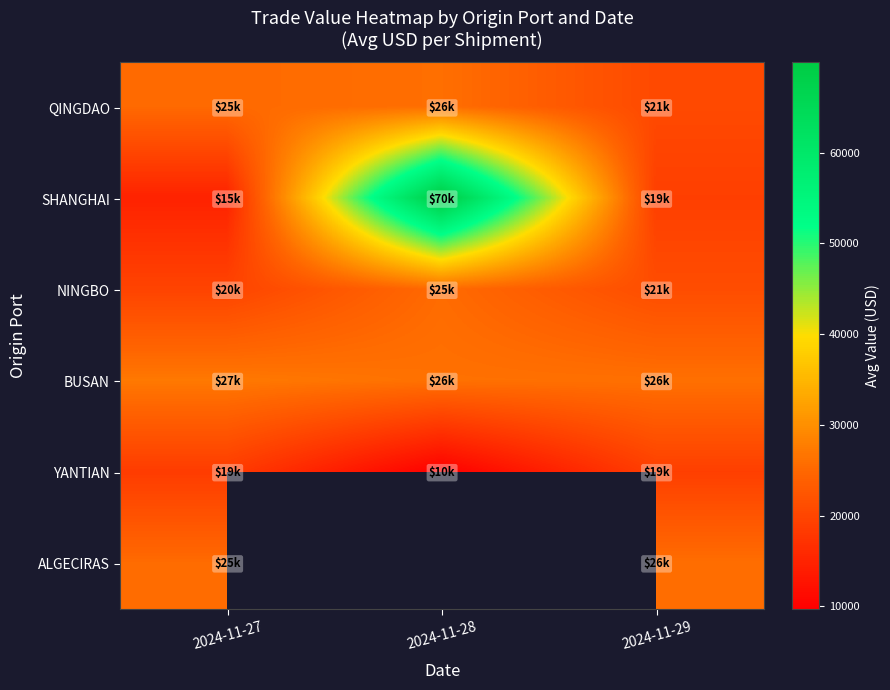

Rank the series by their maximum value, from lowest to highest.

YANTIAN, NINGBO, ALGECIRAS, QINGDAO, BUSAN, SHANGHAI